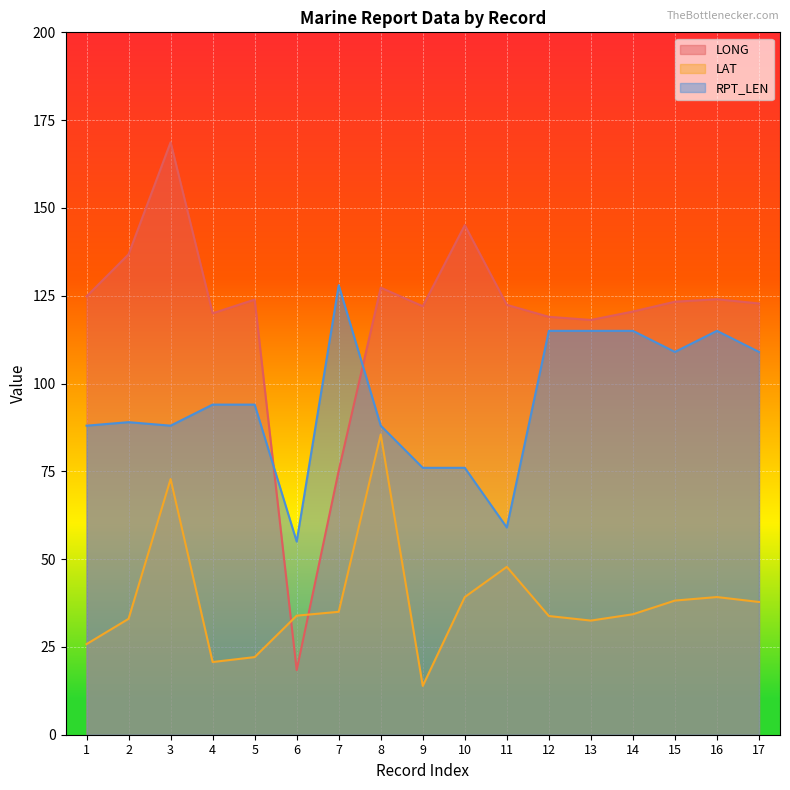

At which category does RPT_LEN reach its first local peak?

2